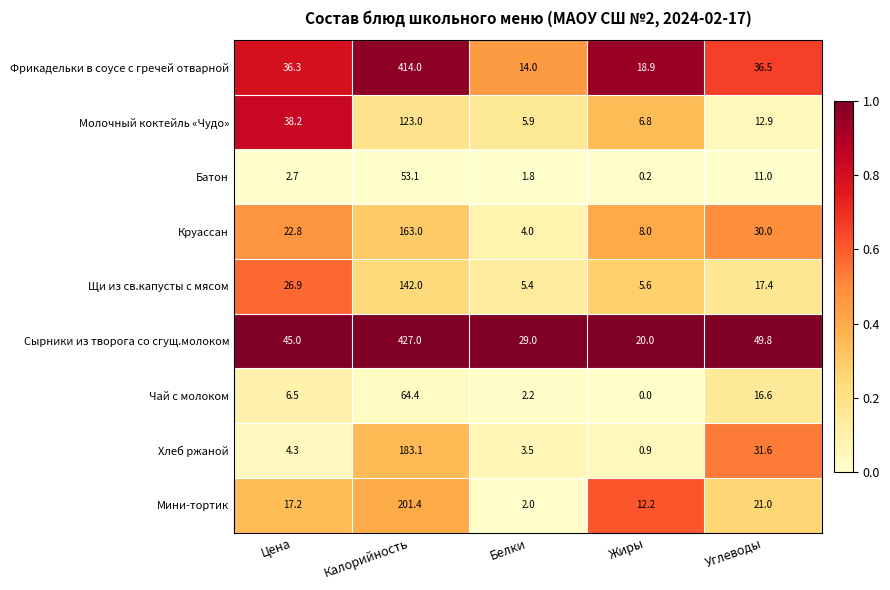

What is the total value across all series at Белки?

67.8